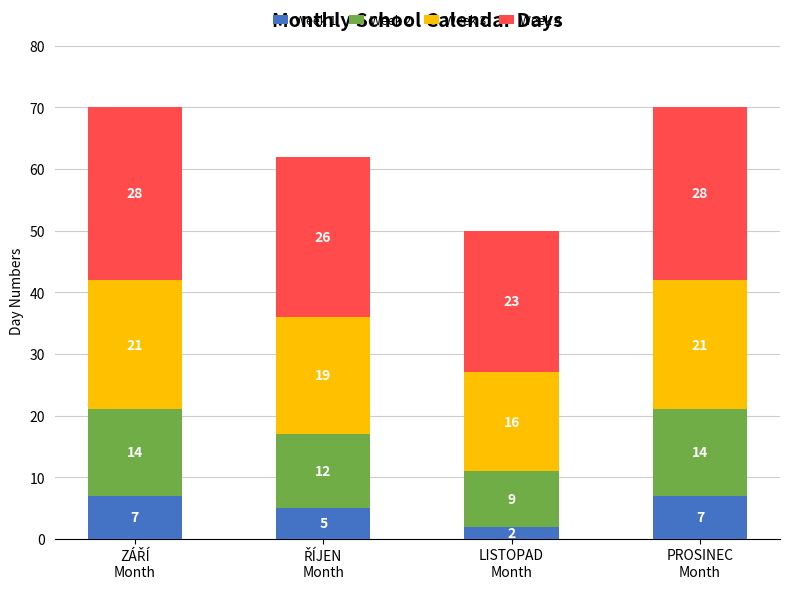

What is the average value of the Week 1 series?

5